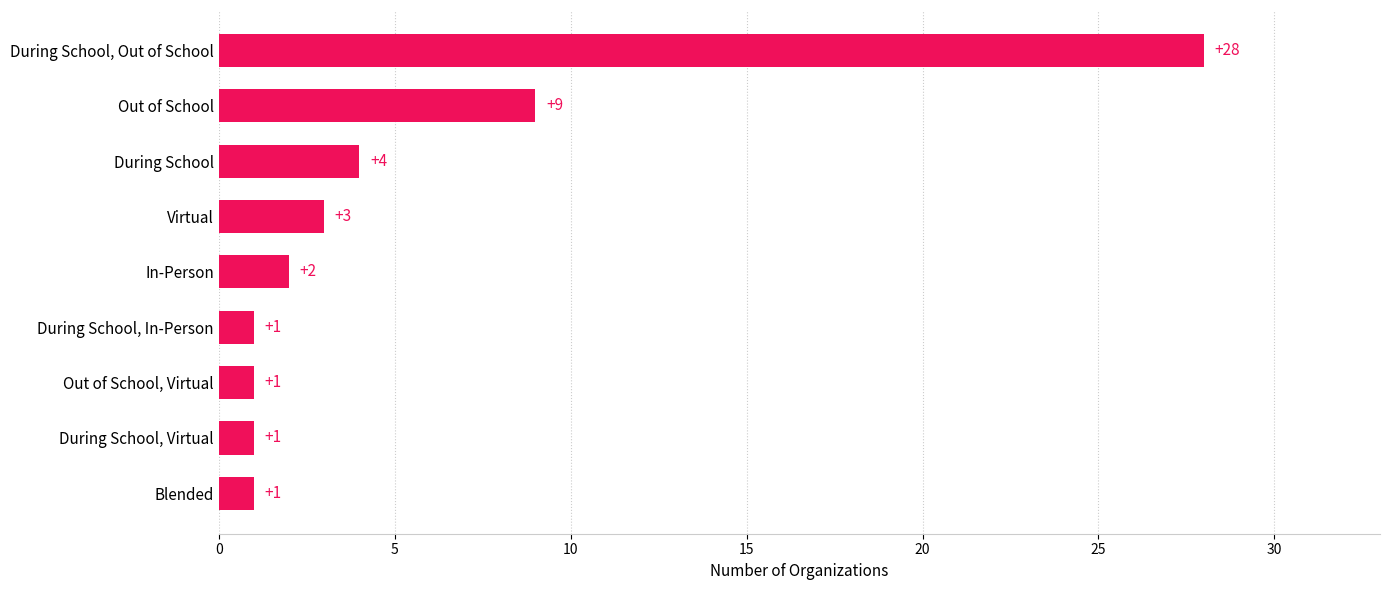

True or false: the data shows 1 at In-Person.

False